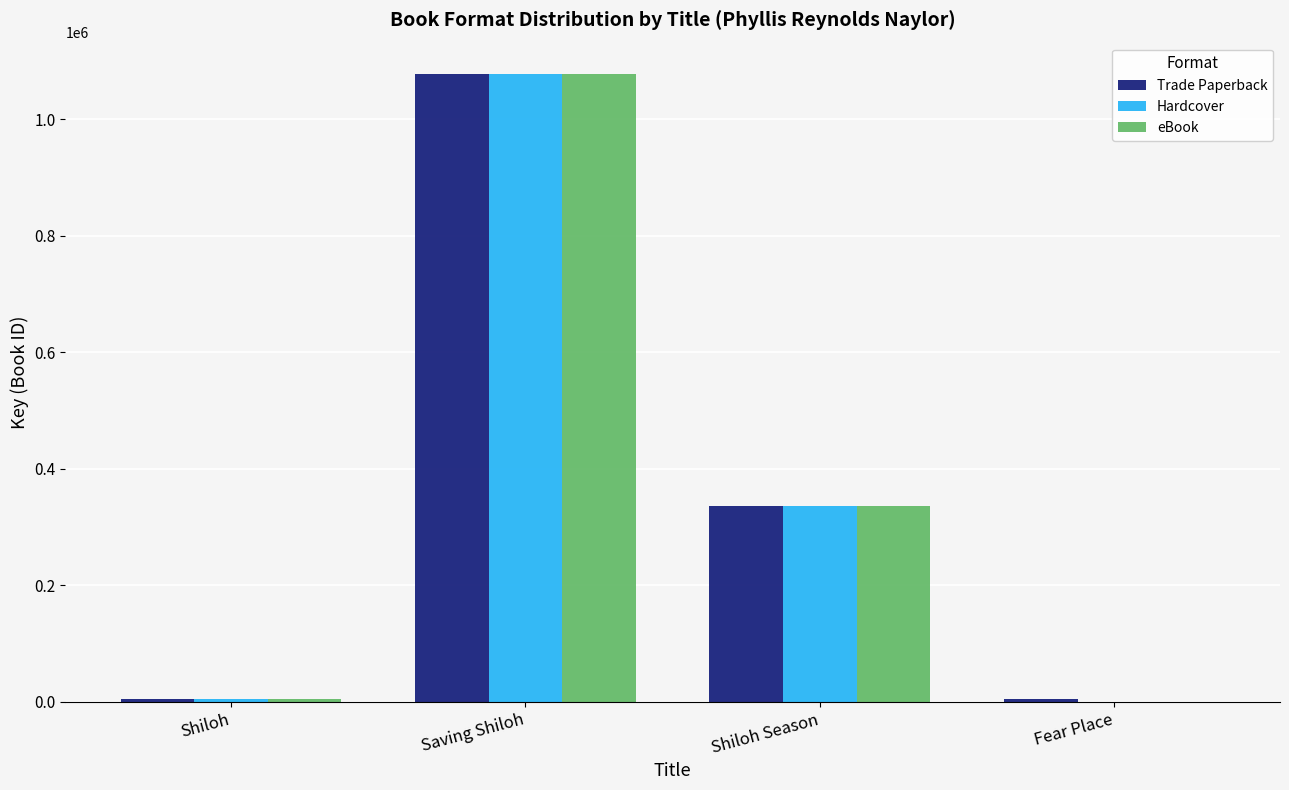

How many groups of bars are there?

4